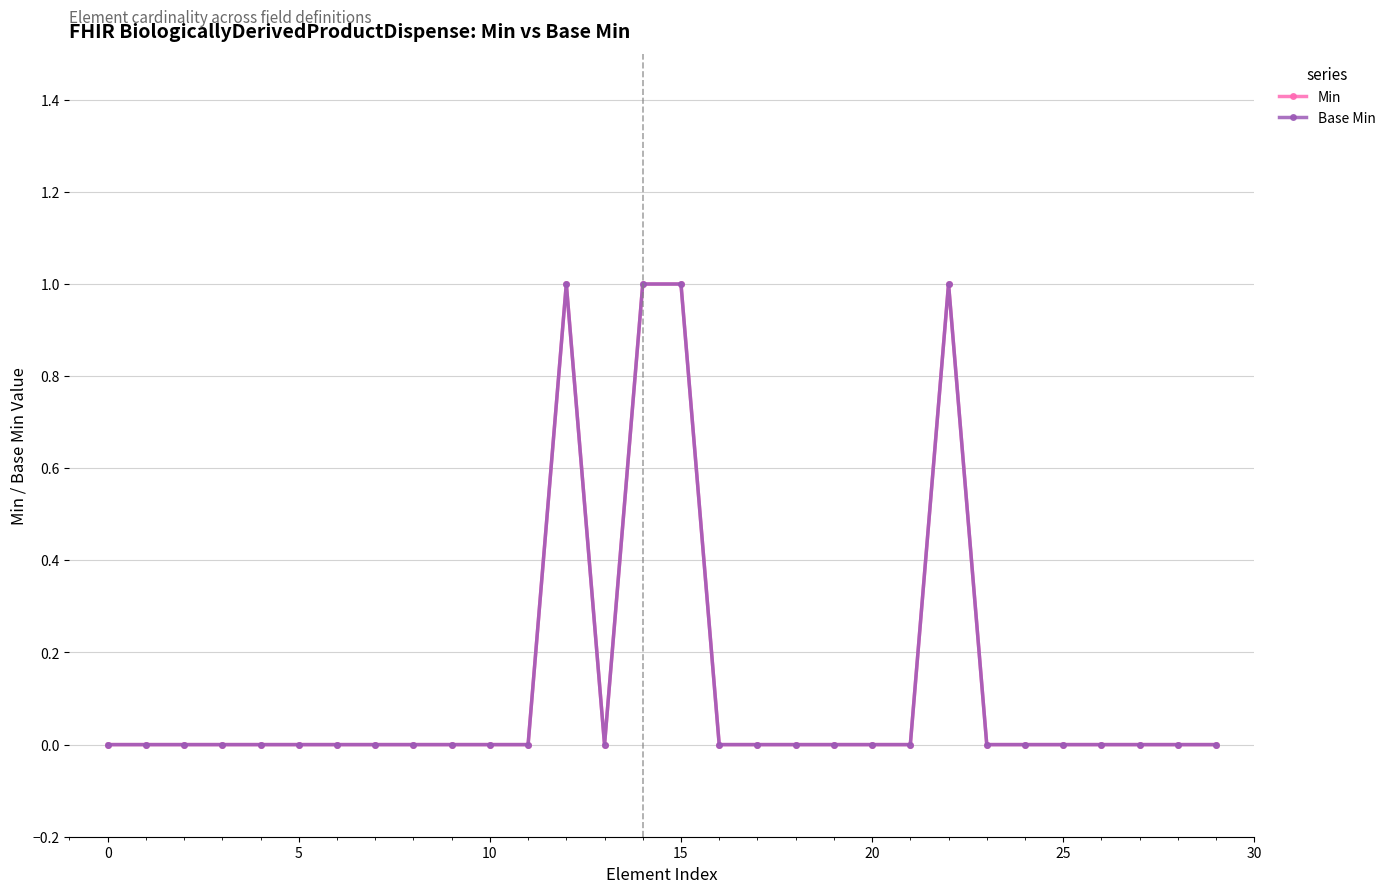

Reading left to right, what are all the values shown in this chart?

Min: 0	0	0	0	0	0	0	0	0	0	0	0	1	0	1	1	0	0	0	0	0	0	1	0	0	0	0	0	0	0
Base Min: 0	0	0	0	0	0	0	0	0	0	0	0	1	0	1	1	0	0	0	0	0	0	1	0	0	0	0	0	0	0